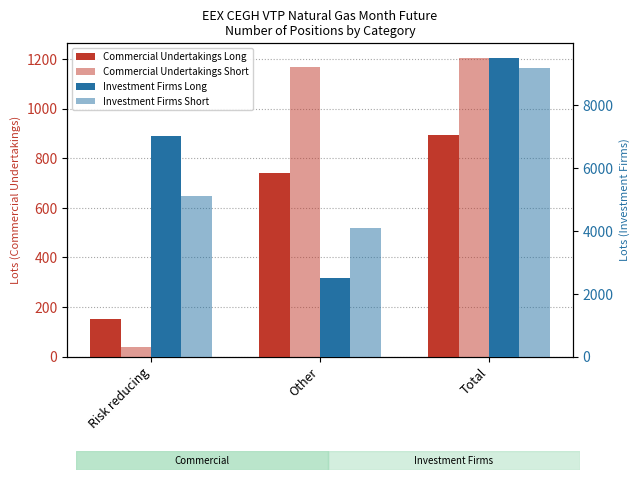

What are all the series names shown in the legend?

Commercial Undertakings Long, Commercial Undertakings Short, Investment Firms Long, Investment Firms Short